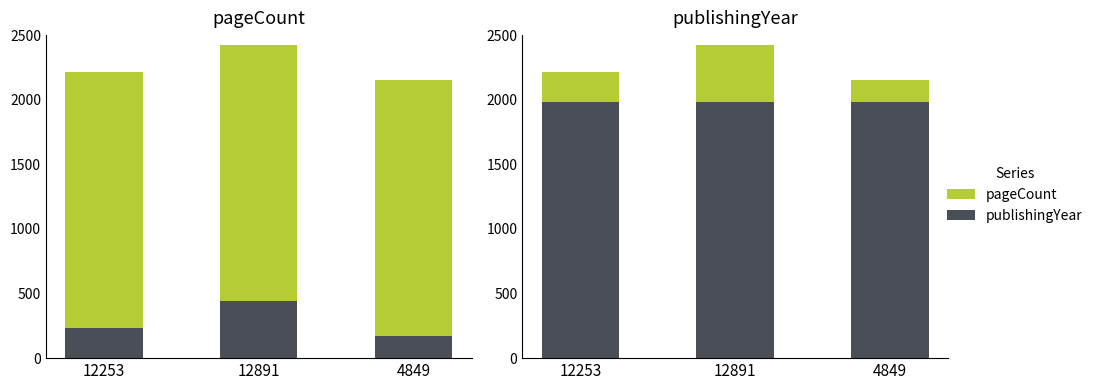

At 12253, list the series in order from smallest to largest.

pageCount, publishingYear